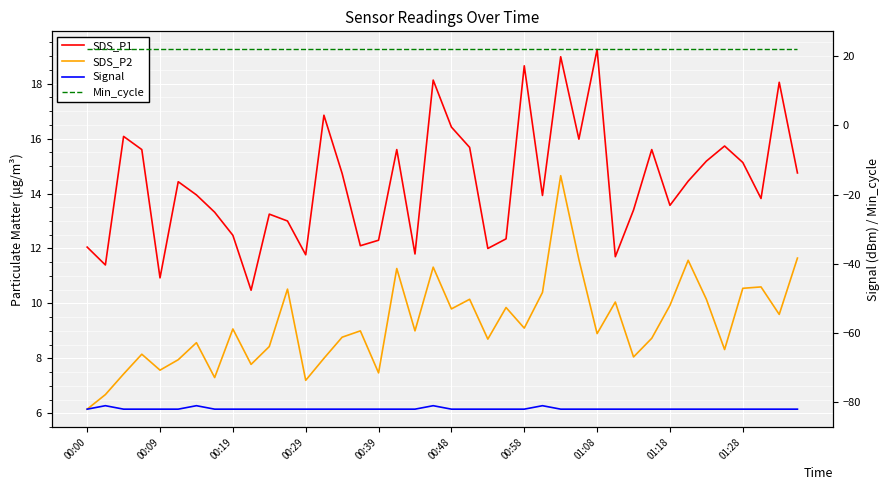

Which category has the lowest value across all series?

00:00